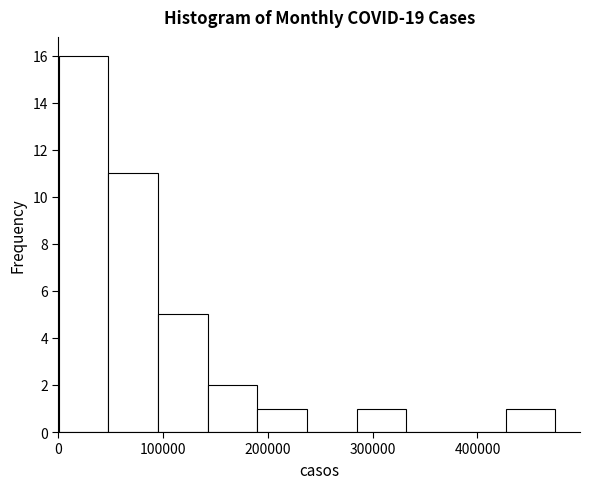

Reading left to right, list every bar in this chart as the range it spans on the x-axis followed by its height. Neither the bar edges nor the heights are printed on the chart, so give them approximately, as read against the axes.

0 to 50000: 16
50000 to 100000: 11
100000 to 140000: 5
140000 to 190000: 2
190000 to 240000: 1
240000 to 280000: 0
280000 to 330000: 1
330000 to 380000: 0
380000 to 430000: 0
430000 to 470000: 1